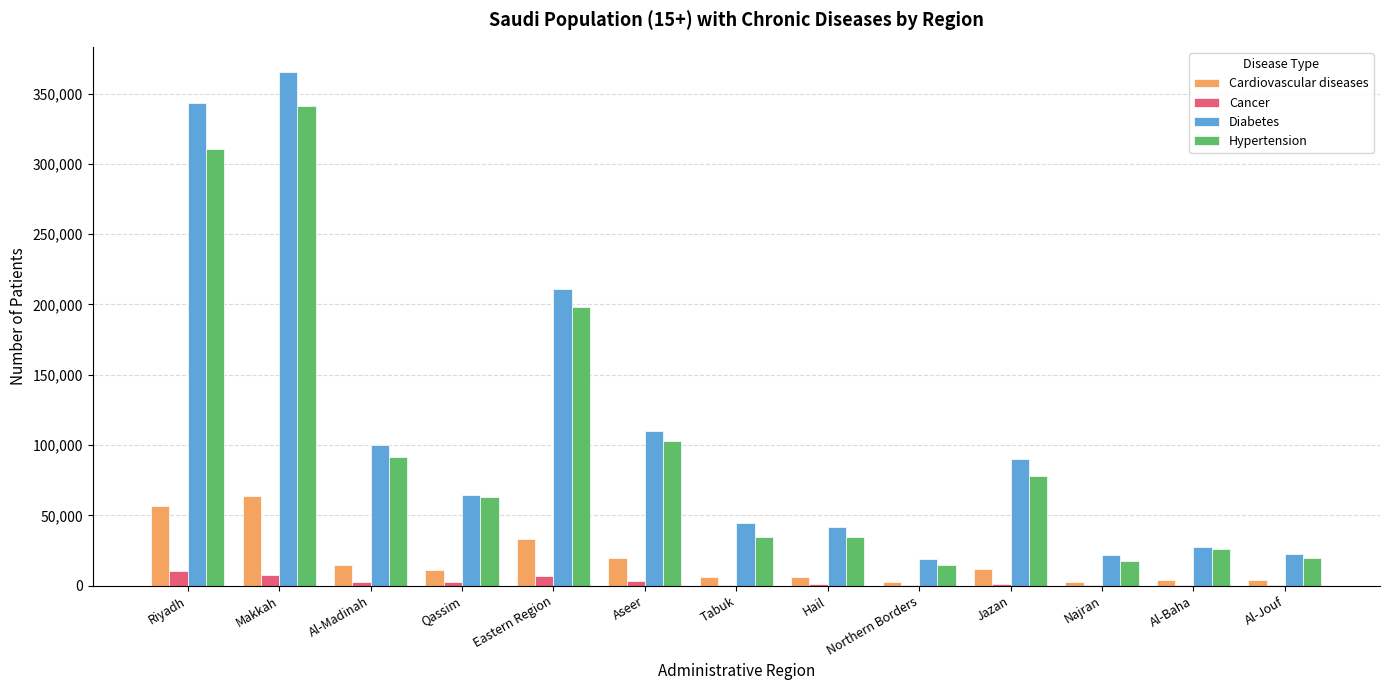

Which label corresponds to the largest value in the chart?

Makkah